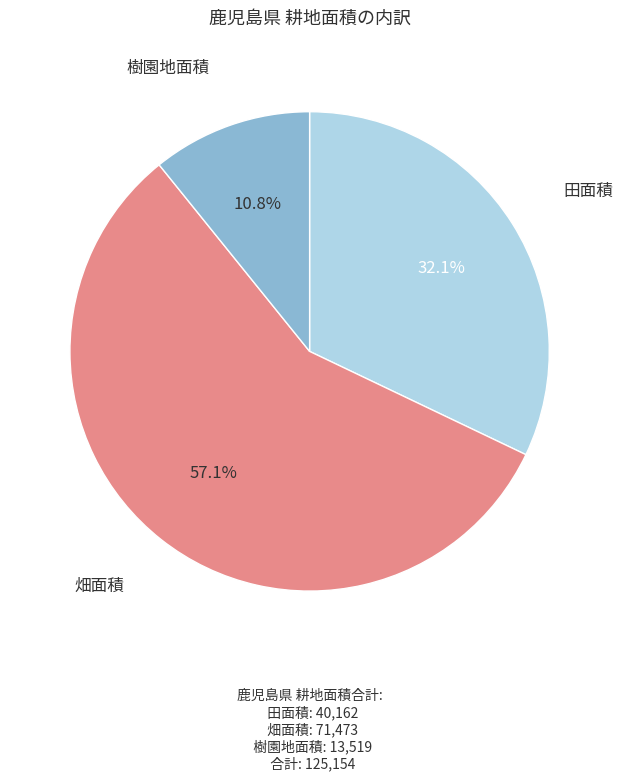

Which category has the smallest portion of the pie?

樹園地面積